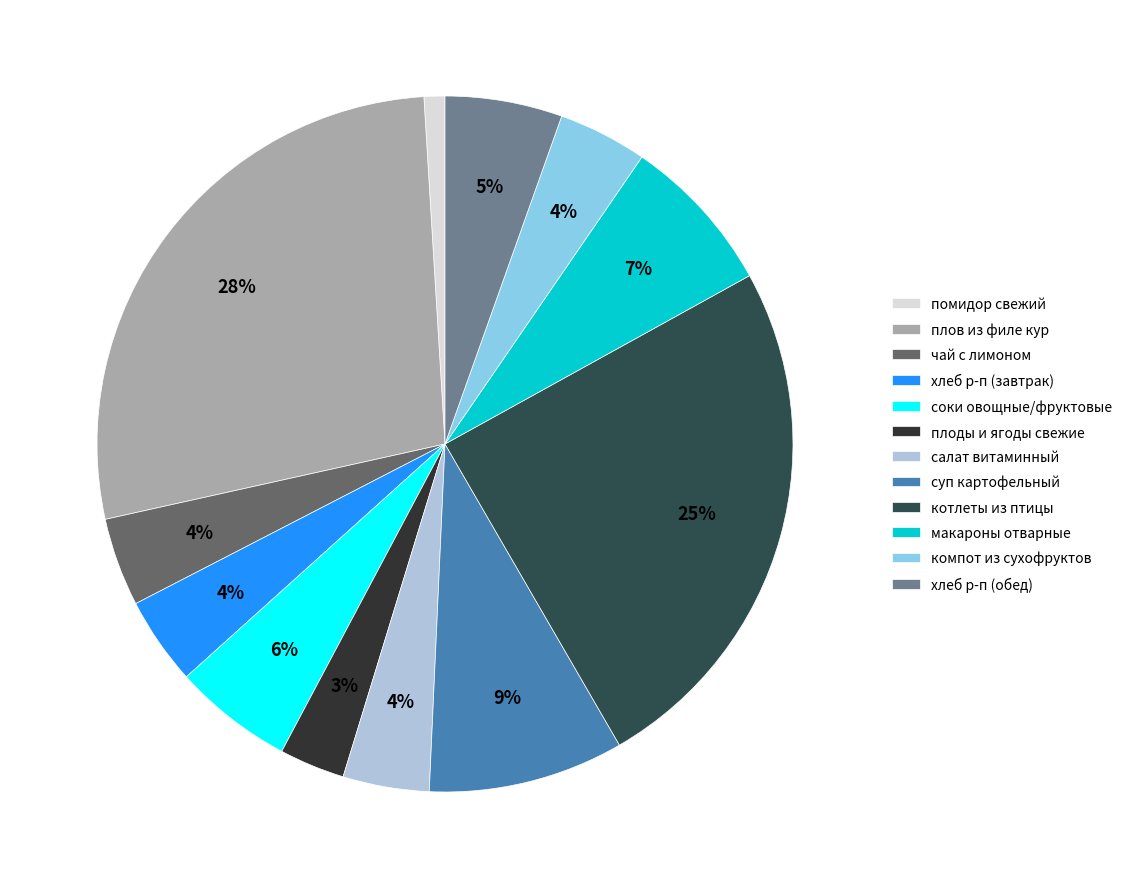

What percentage is the чай с лимоном slice, to the nearest percent?

4%